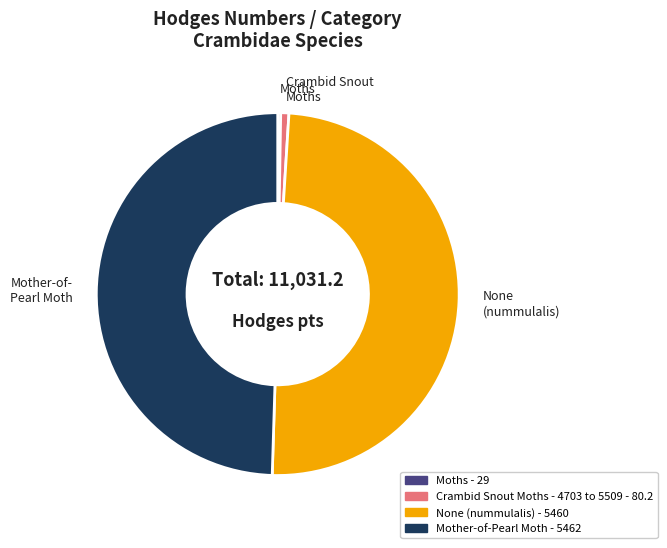

Is there a majority slice in this chart?

No